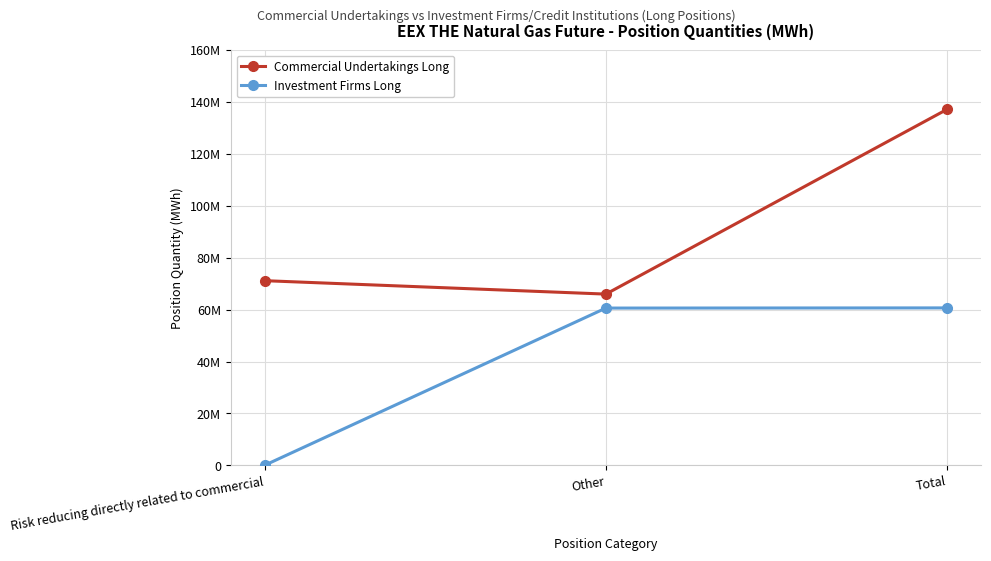

What are all the series names shown in the legend?

Commercial Undertakings Long, Investment Firms Long